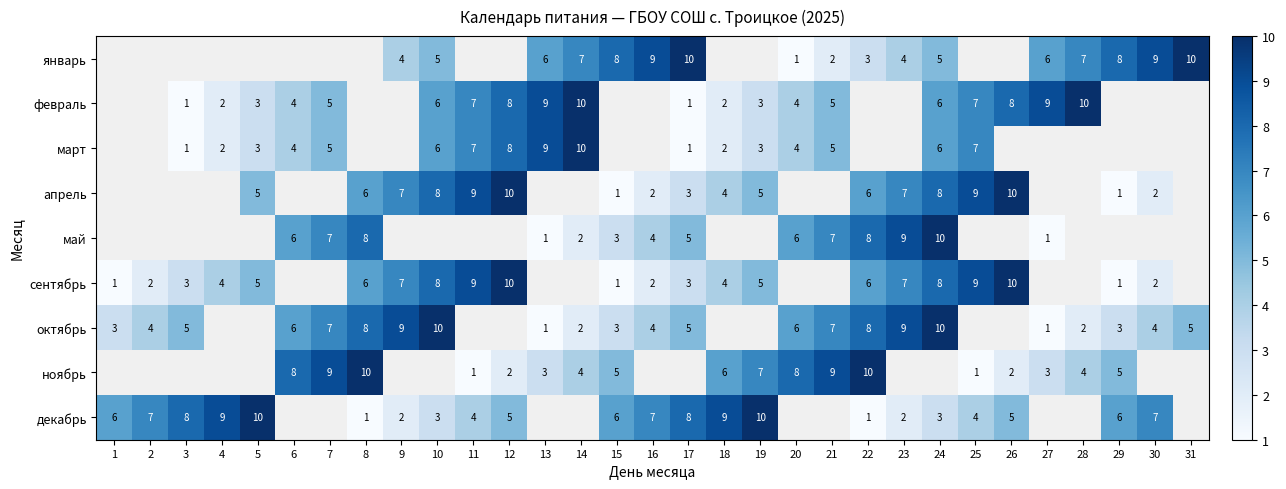

How many categories are shown in the chart?

31